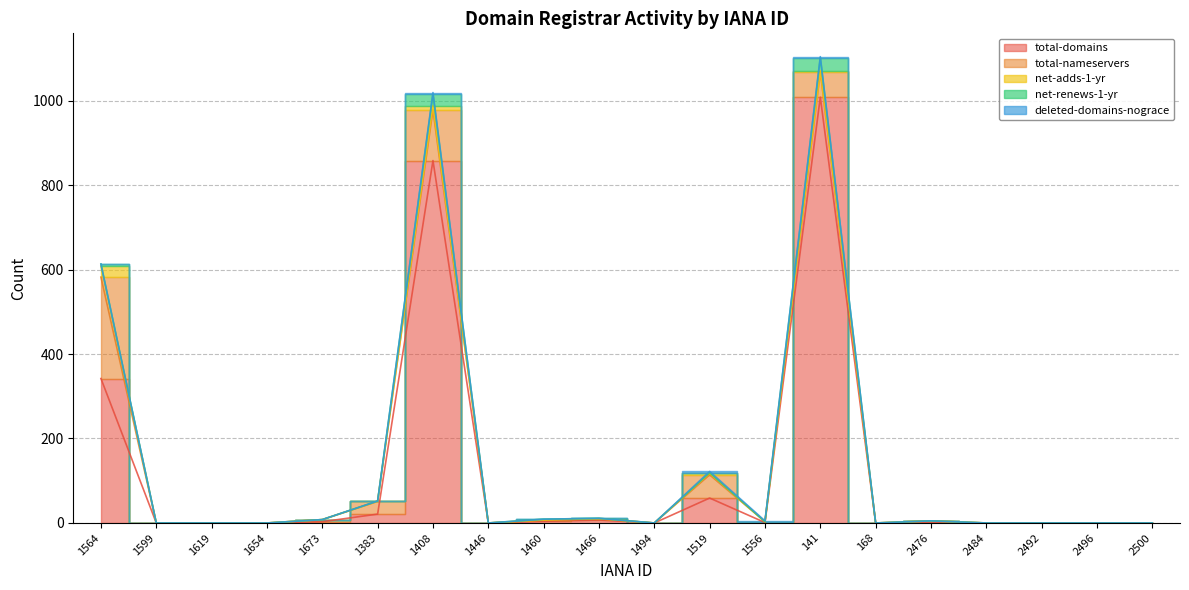

At which label is deleted-domains-nograce closest to 2?

1556